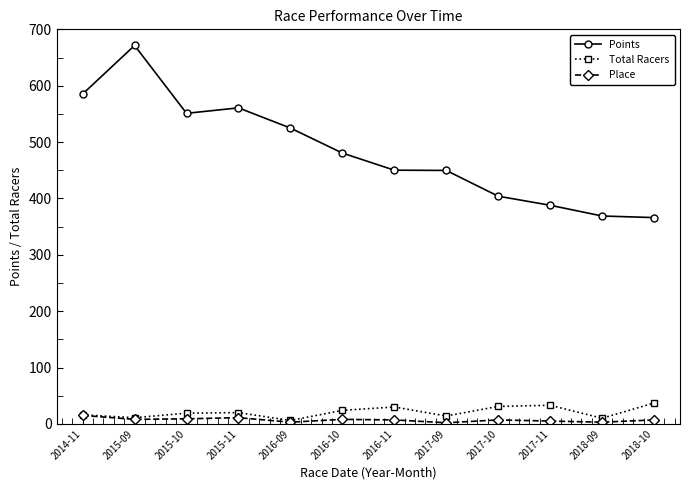

At which category does Points reach its first local peak?

2015-09